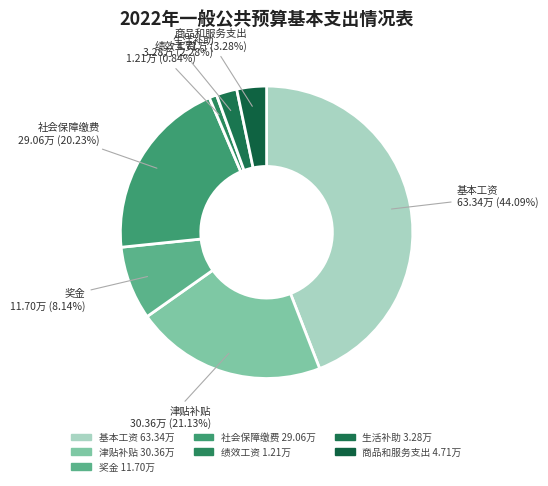

True or false: 奖金 accounts for 1% of the total.

False